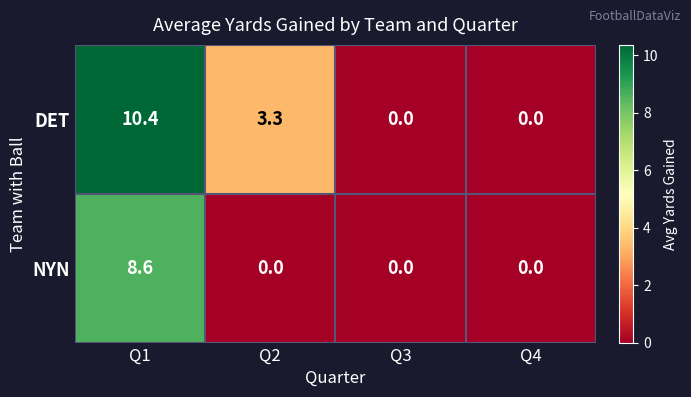

What is the sum of all NYN values?

8.6